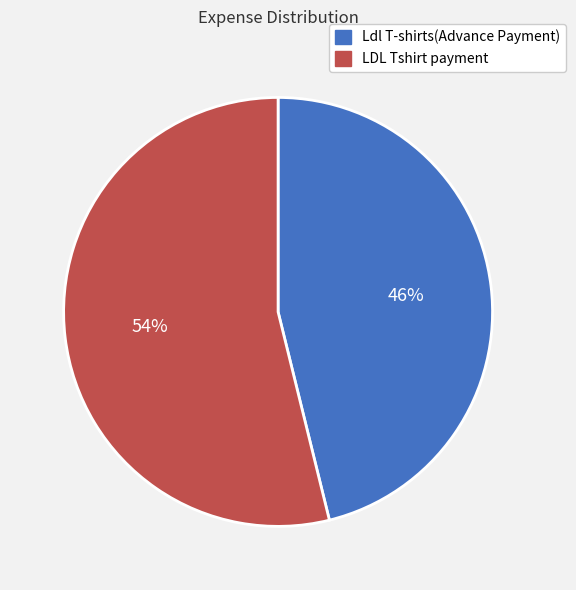

How many segments does this pie chart have?

2